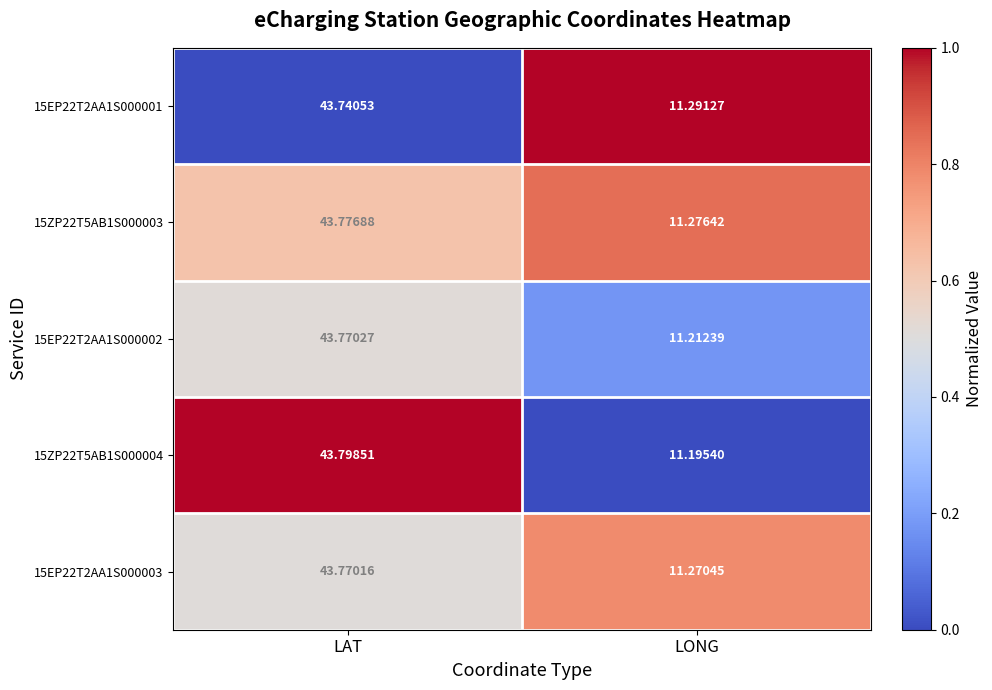

At which category is the sum across all series the highest?

LAT